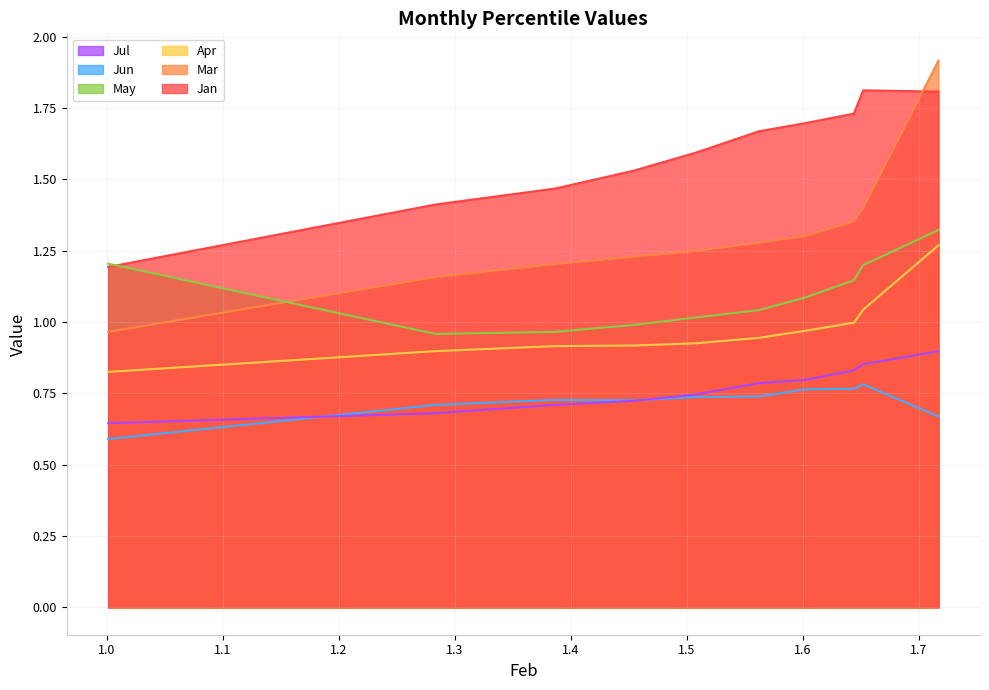

Is it true that Jun equals 0.8 at pct65?

True